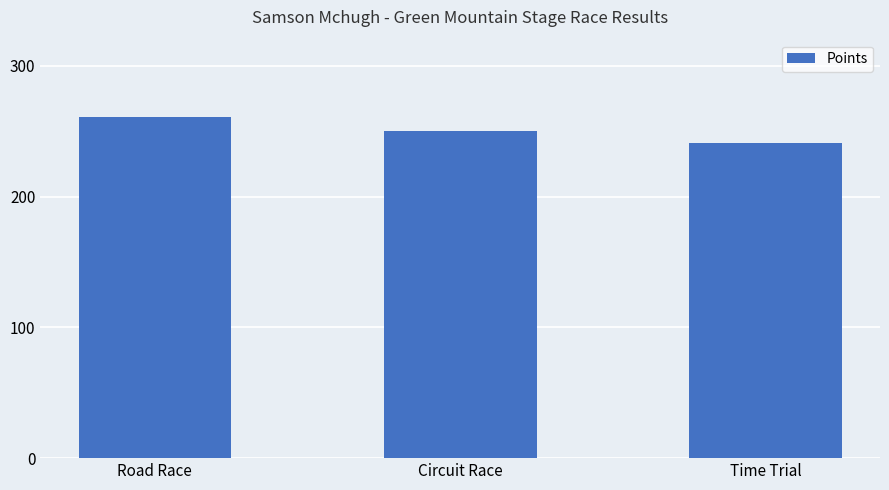

How many values exceed 249?

2